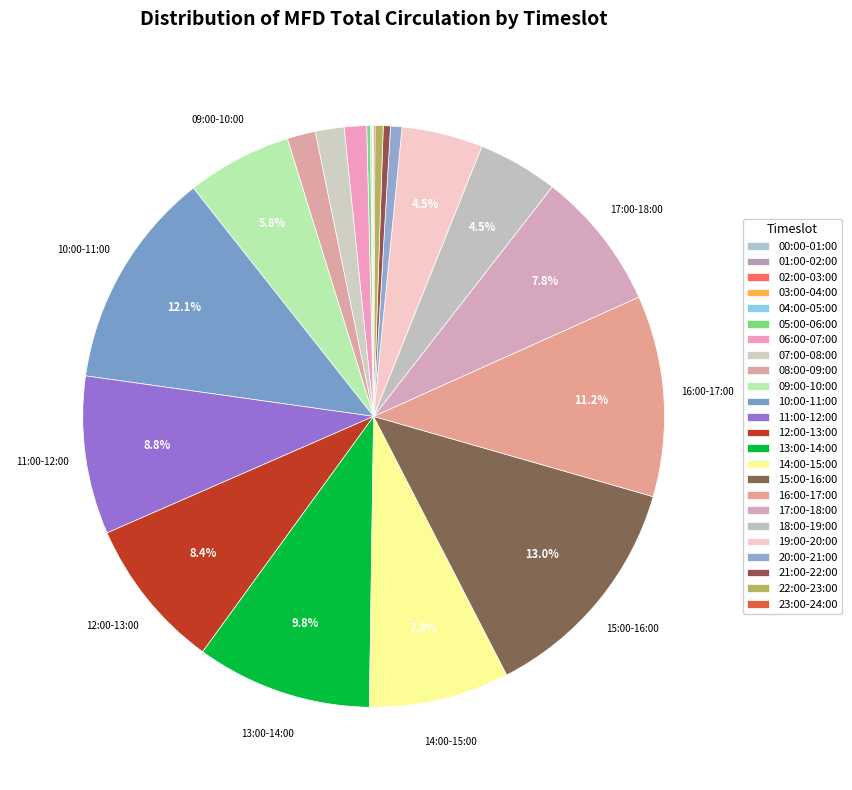

How many segments does this pie chart have?

24